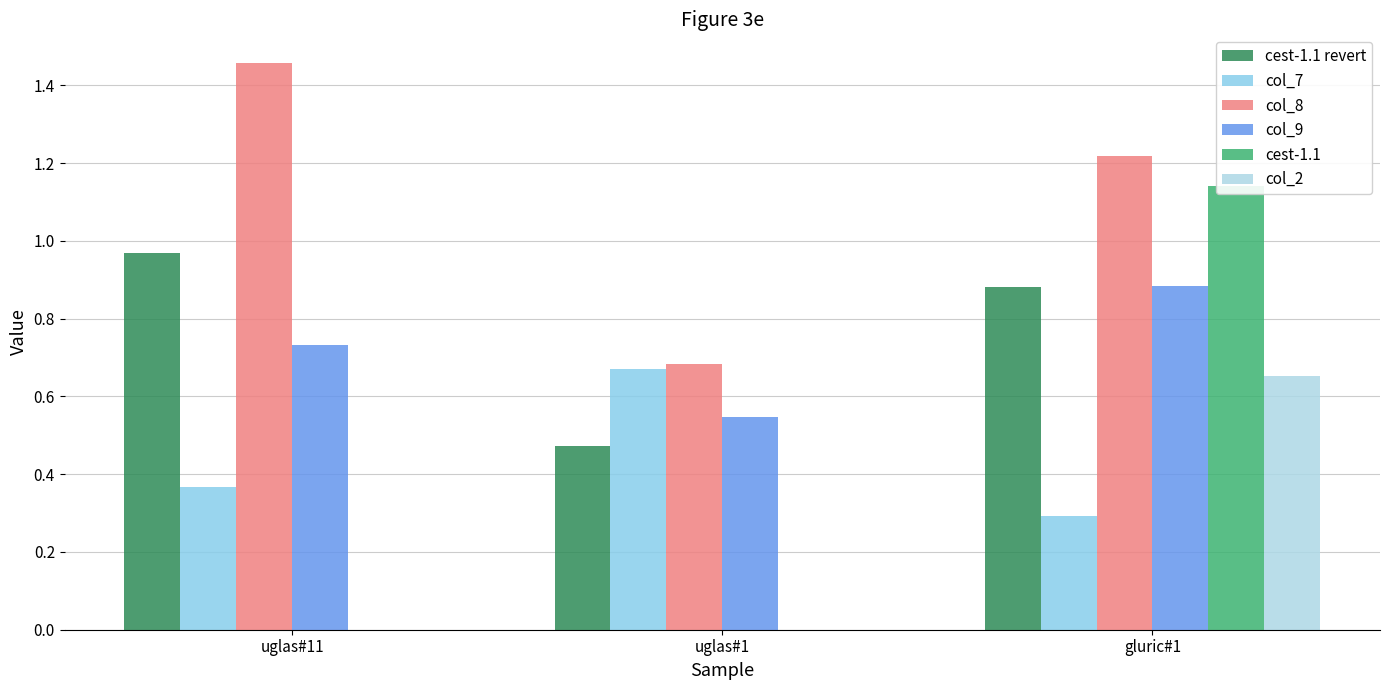

Between uglas#11 and gluric#1, which is larger?

uglas#11